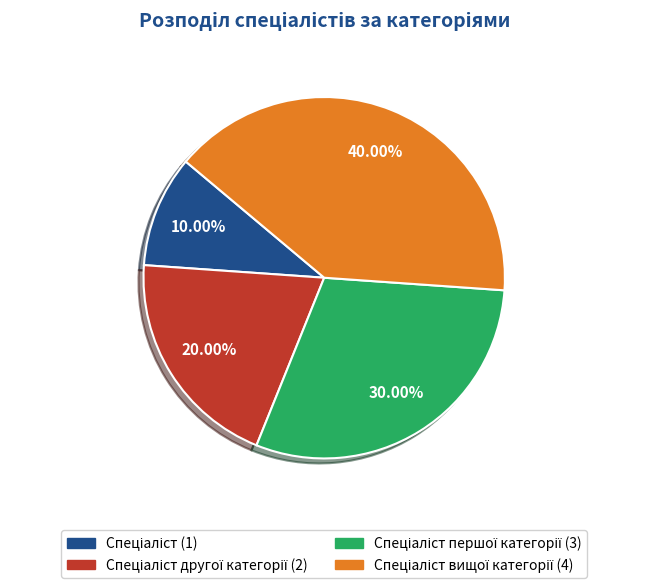

Is there a majority slice in this chart?

No